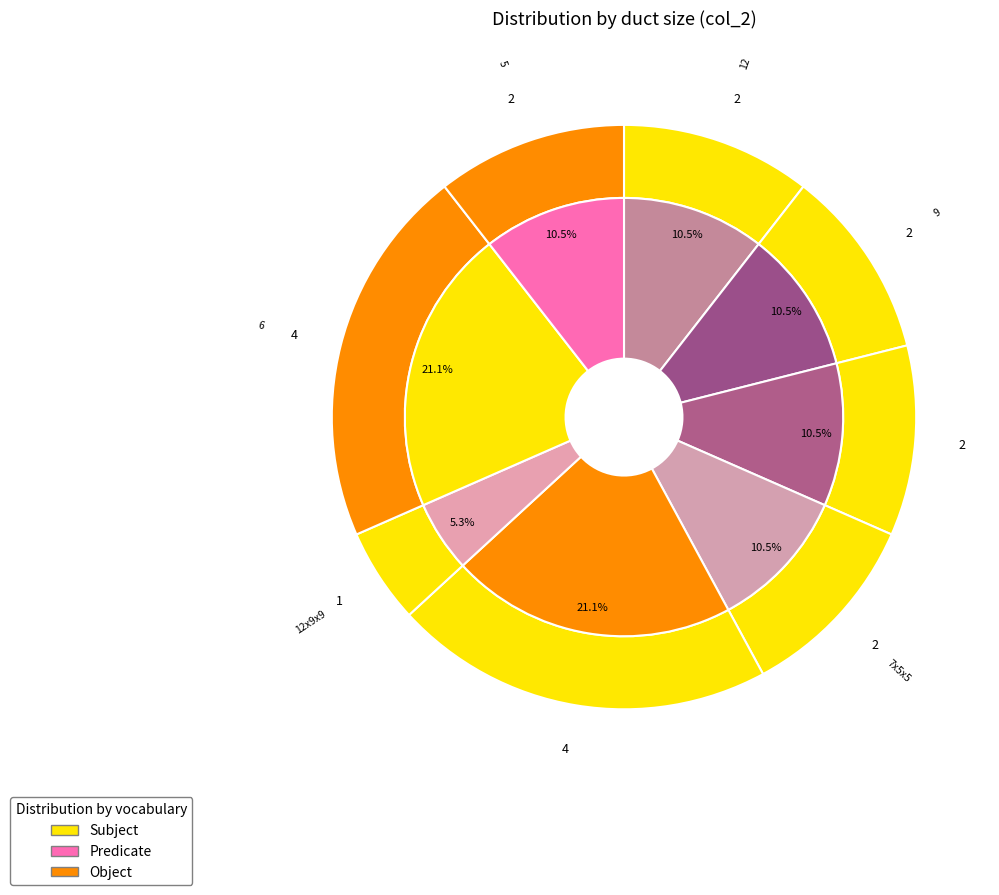

Which slice is the smallest?

12x9x9